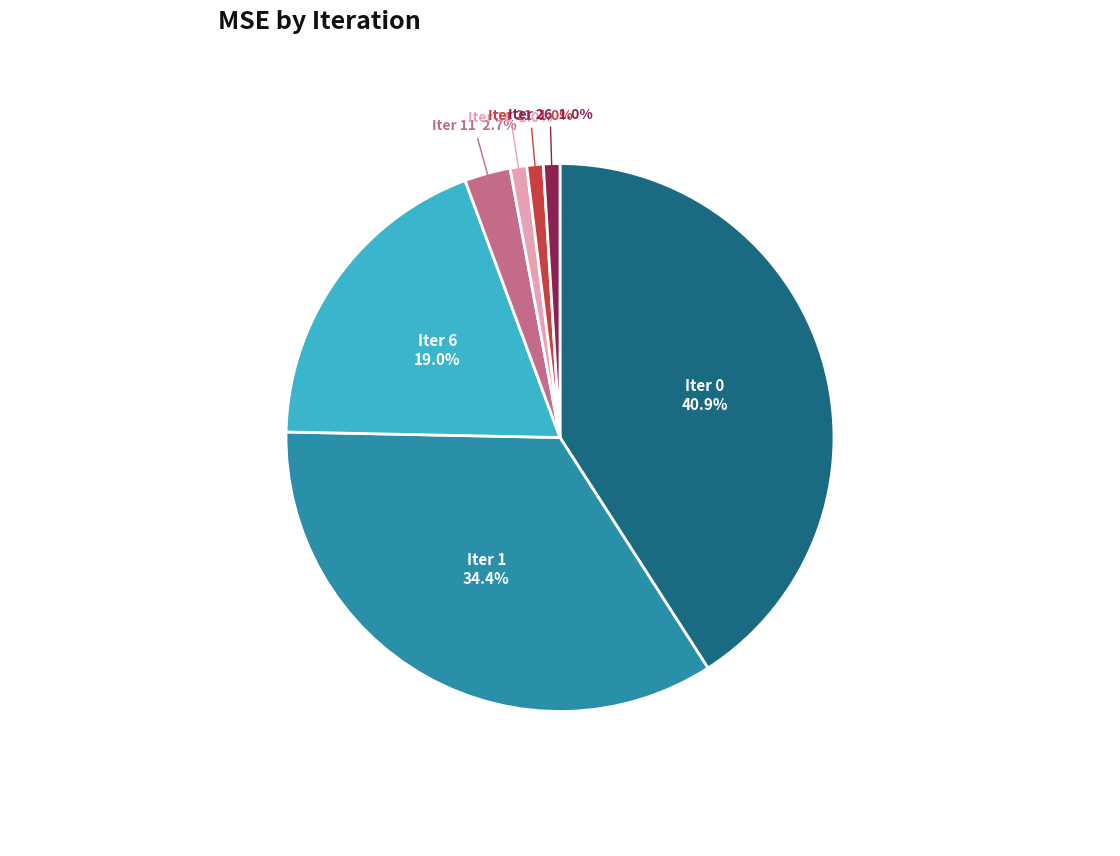

Is there any slice that represents more than half of the pie?

No